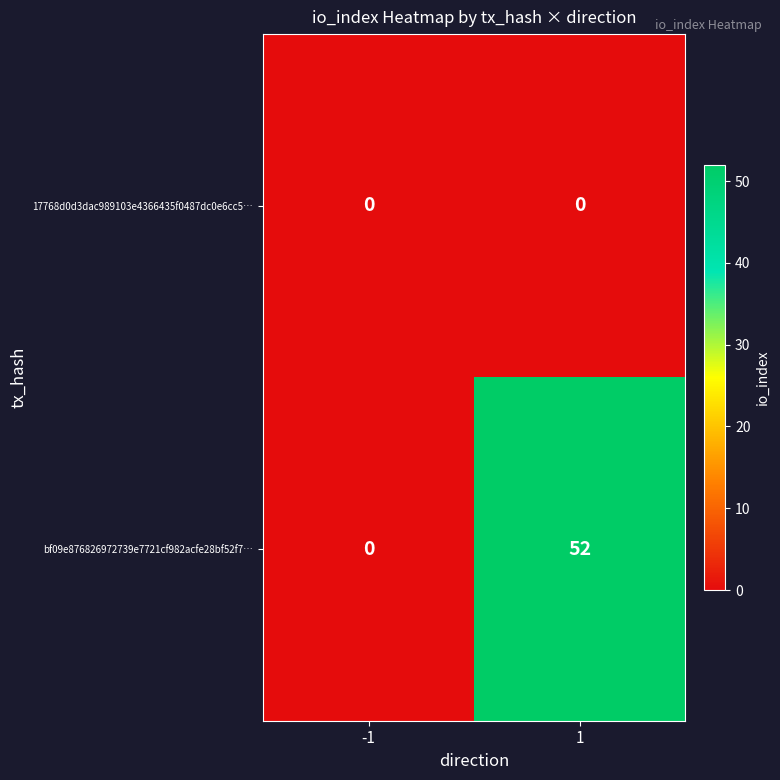

Rank the categories by bf09e876826972739e7721cf982acfe28bf52f7… value from highest to lowest.

1, -1